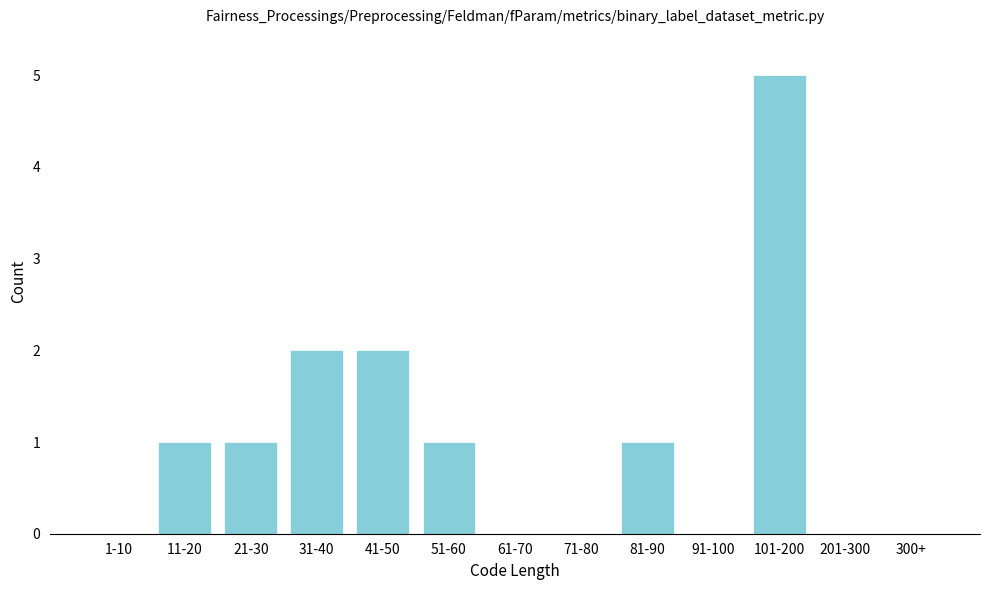

Reading right to left, extract all data points from this chart.

300+=0	201-300=0	101-200=5	91-100=0	81-90=1	71-80=0	61-70=0	51-60=1	41-50=2	31-40=2	21-30=1	11-20=1	1-10=0